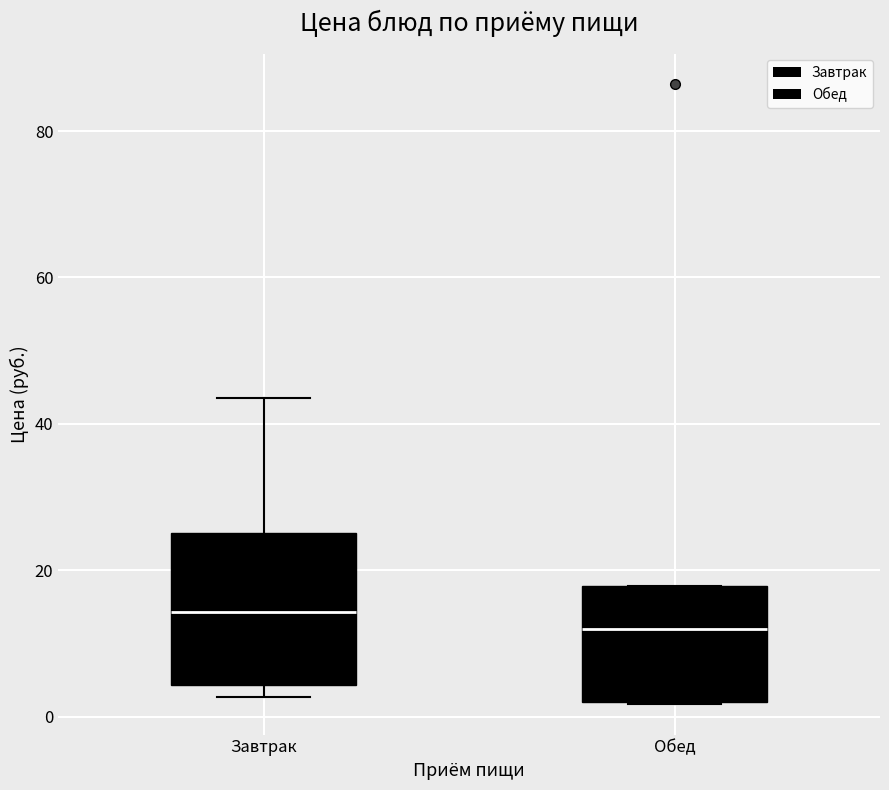

Which box has the highest median line?

Завтрак